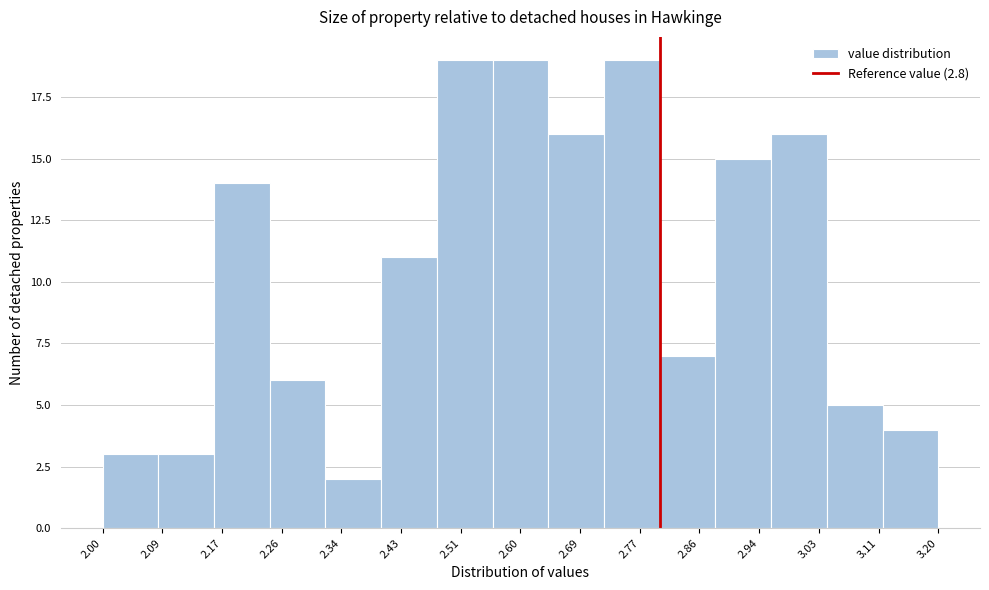

What is the height of the bar covering 2.64 to 2.72 on the x-axis? The values are not printed on the chart, so give them approximately, as read against the axis.

16